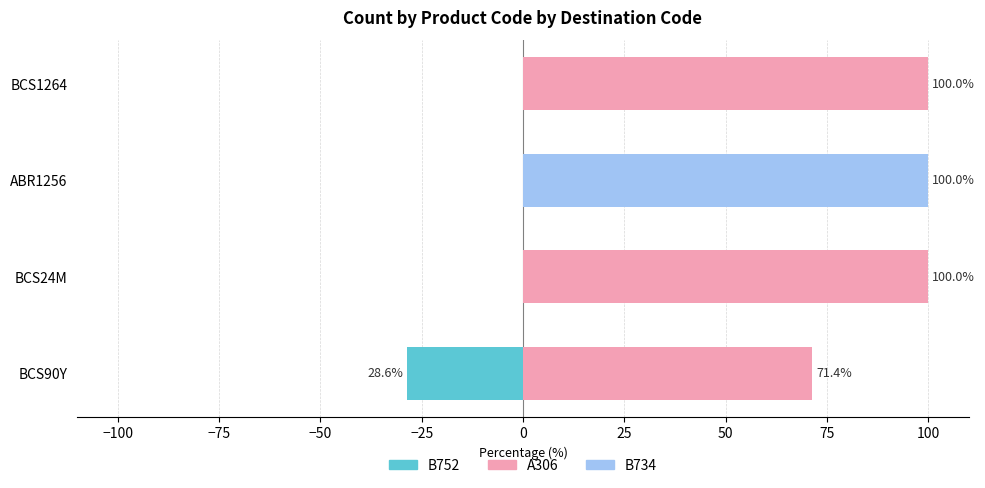

Which series has the largest total across all categories?

A306